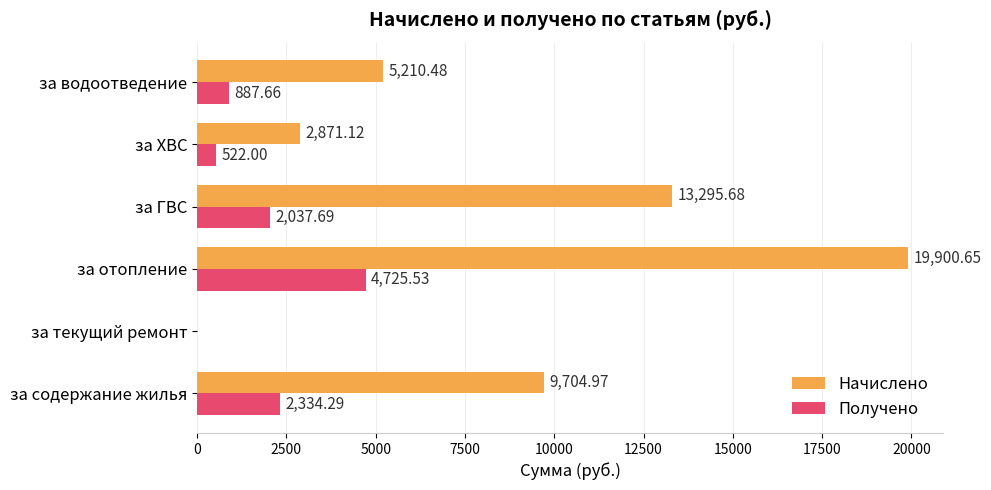

What is the sum of all Получено values?

10507.2